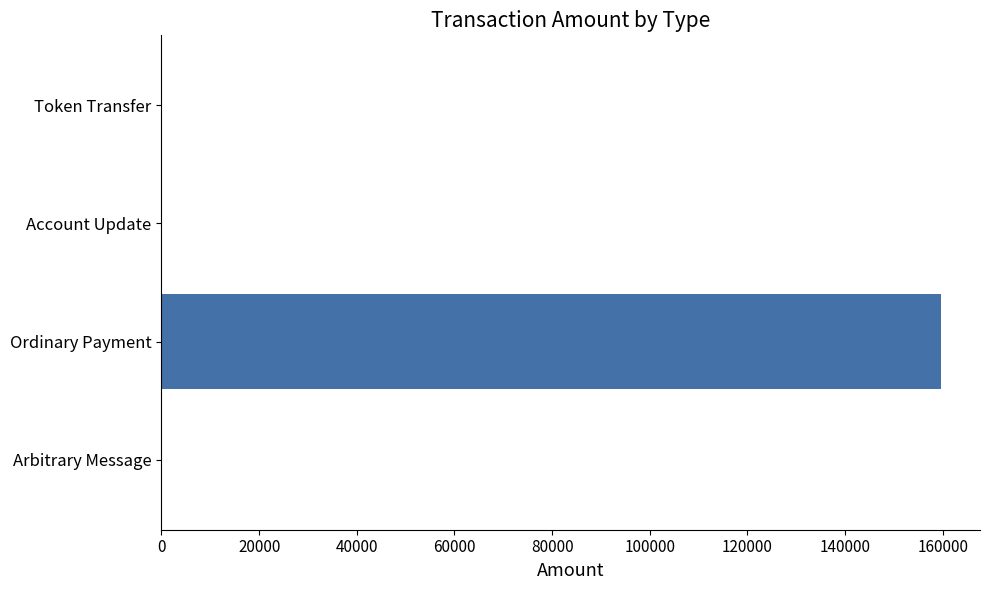

What is the average value?

39913.3